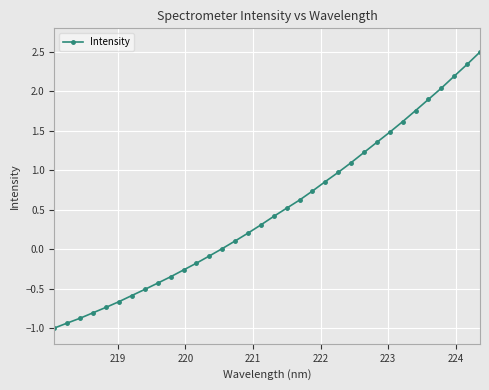

How many lines are shown in the chart?

1